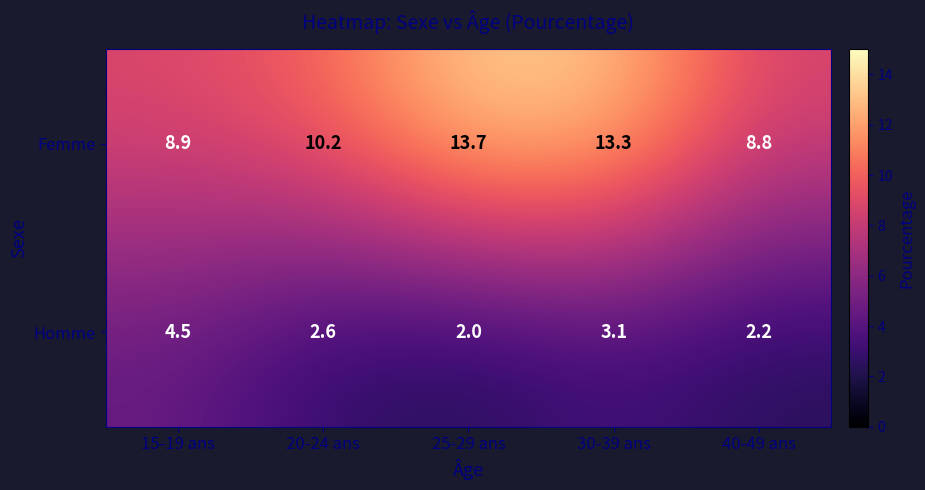

What is the minimum value shown in the chart?

2.0